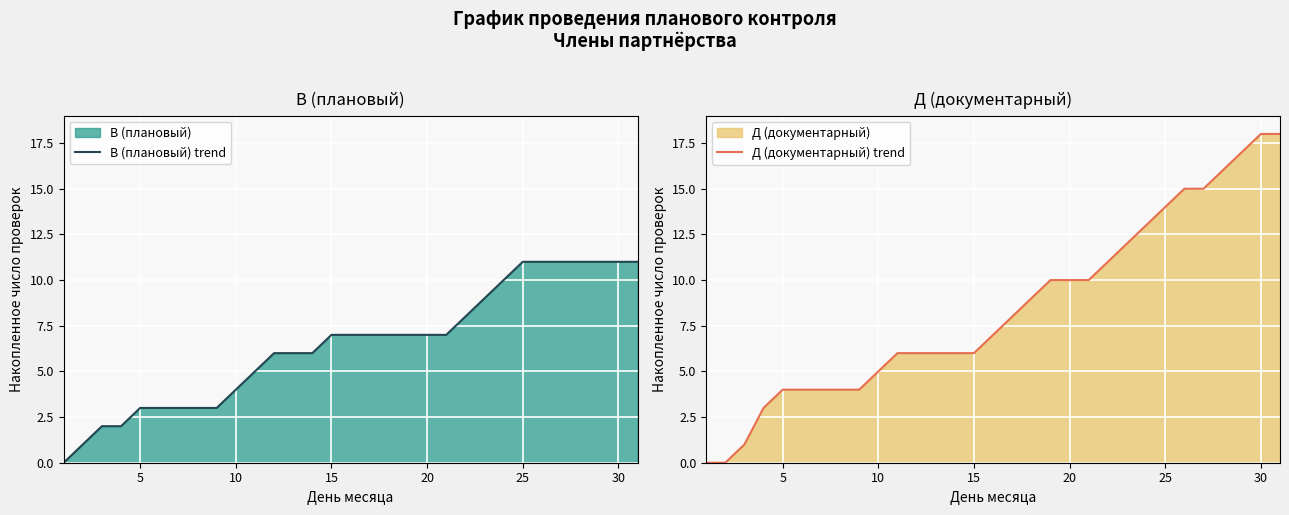

Is it true that В (плановый) trend equals 4 at 10?

True